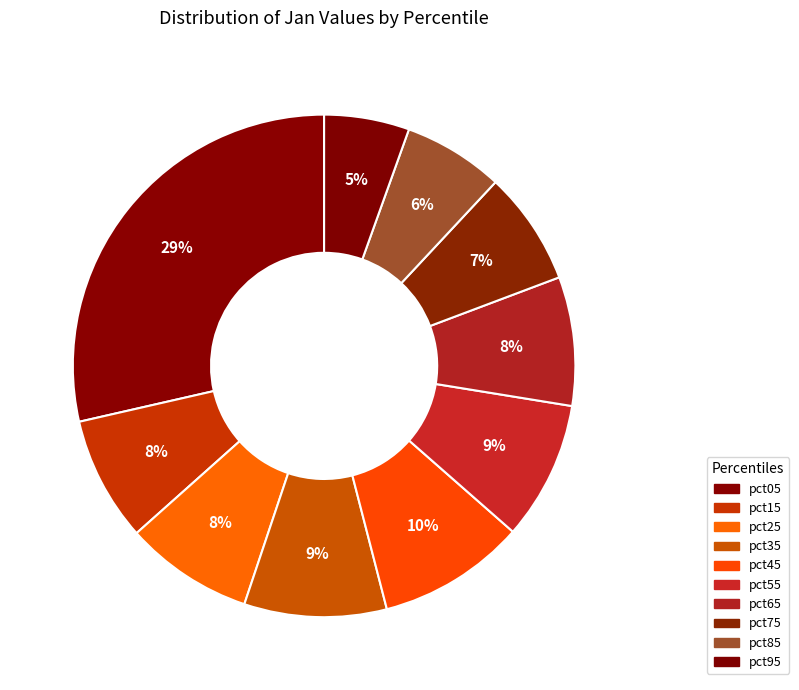

How many slices are in this pie chart?

10